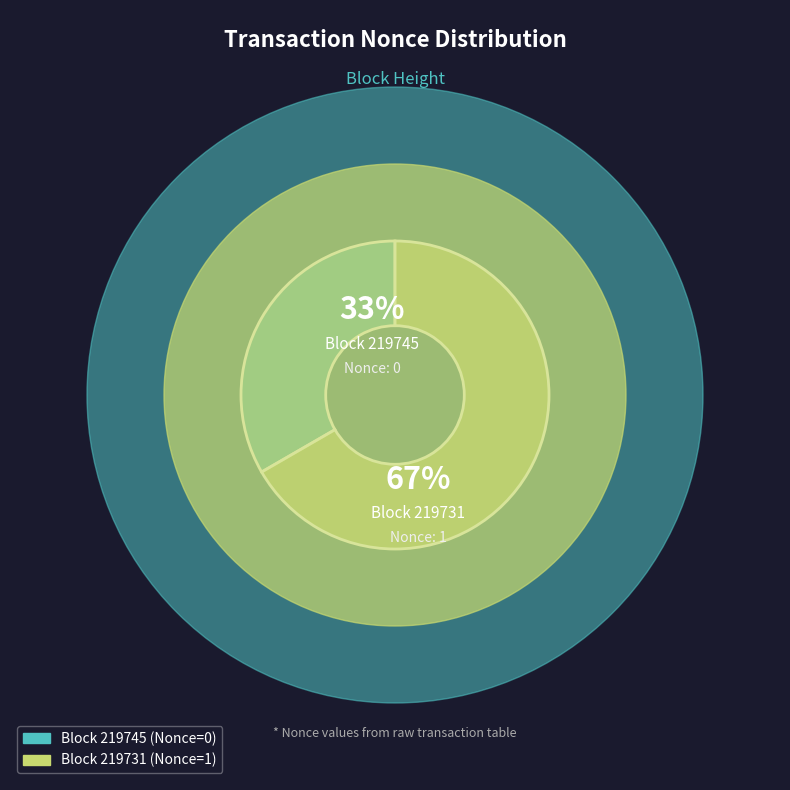

Rank the categories by value from lowest to highest.

219745, 219731